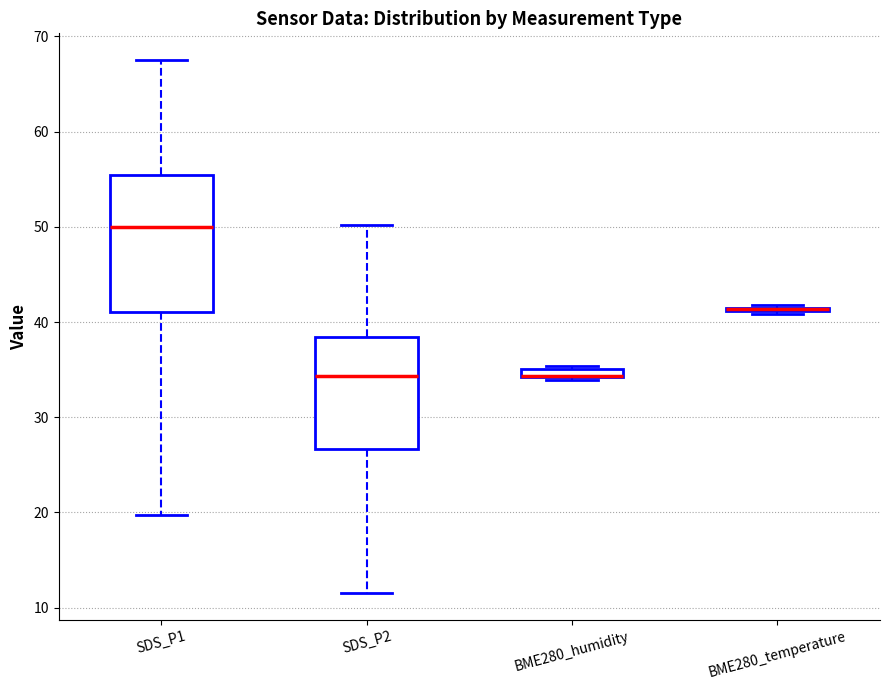

Comparing the boxes themselves (not the whiskers), which one is the tallest?

SDS_P1